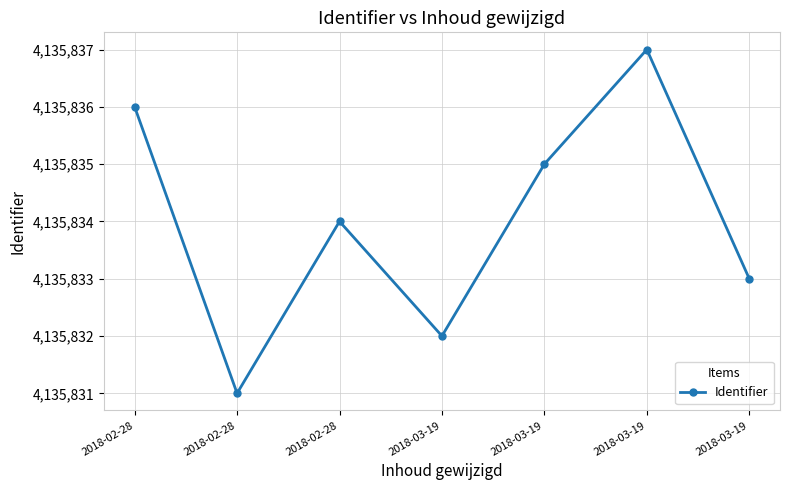

Is this an area chart (filled region under the line)?

No